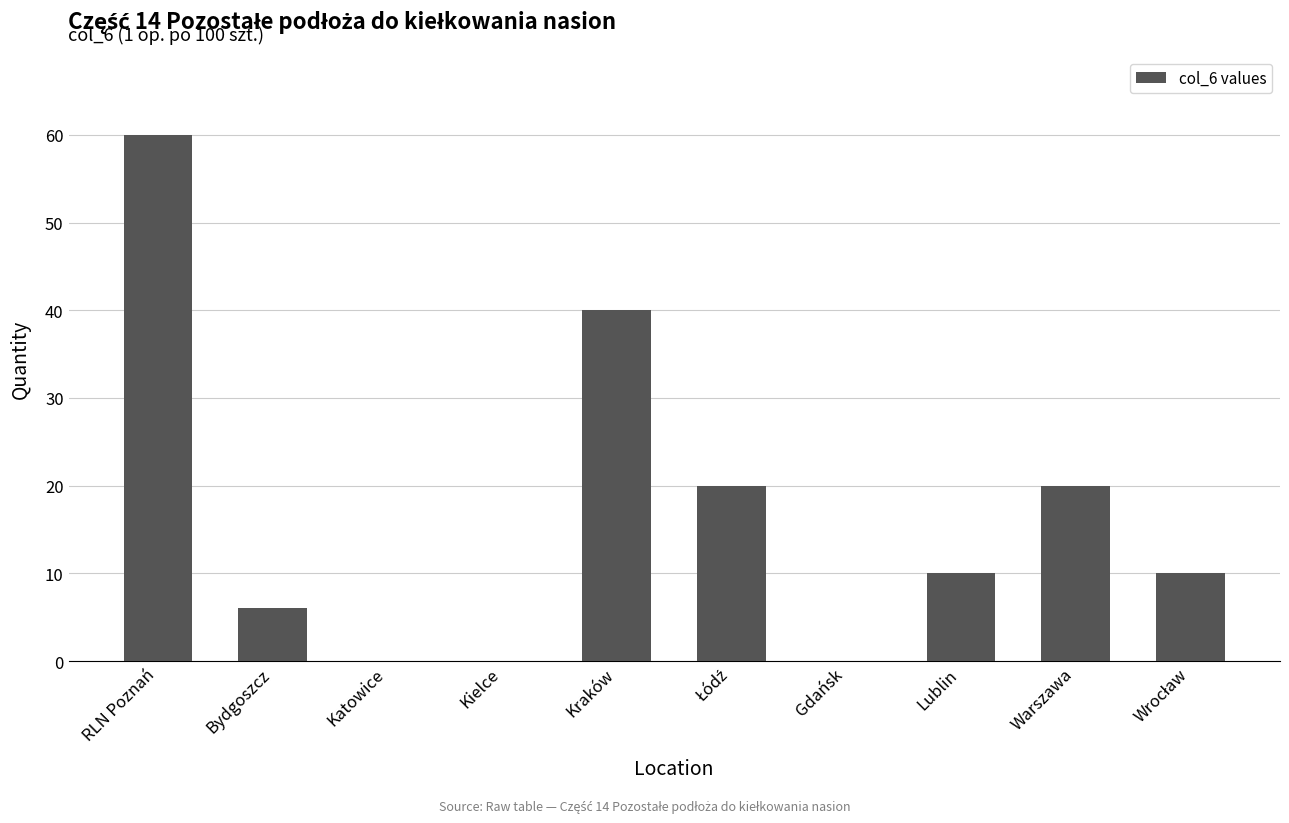

Reading left to right, transcribe all the data shown in this chart.

60	6	0	0	40	20	0	10	20	10